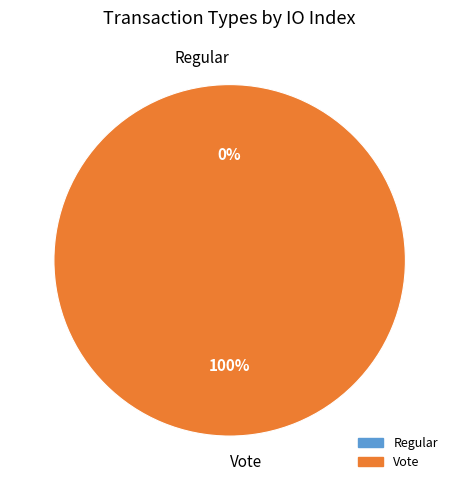

To the nearest percent, what is the difference between the largest and smallest slice percentages?

100%